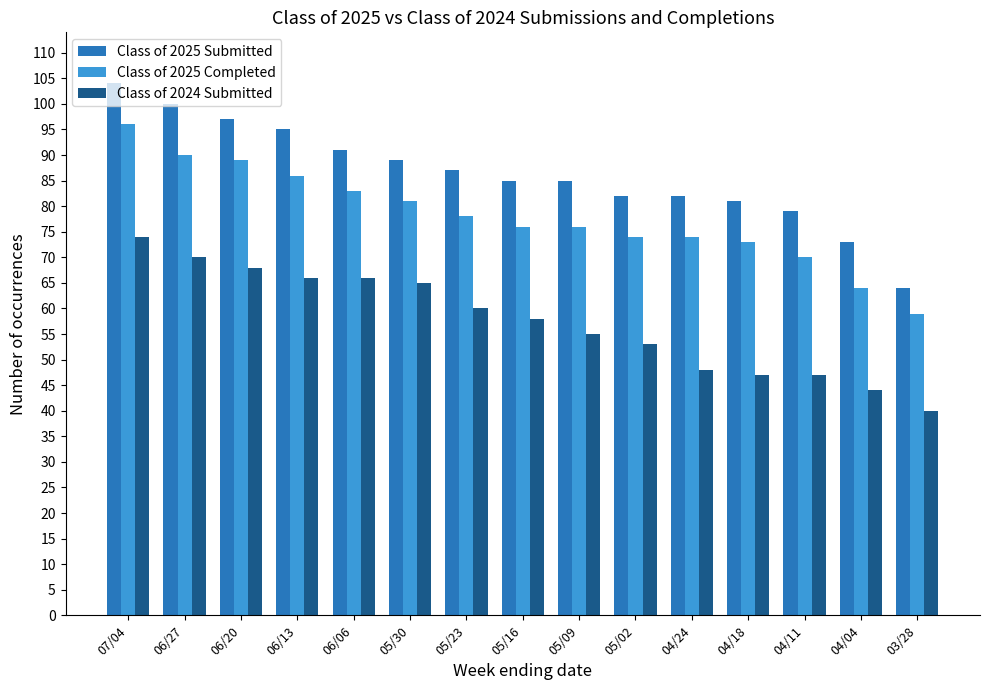

At how many categories does at least one series exceed 96?

3